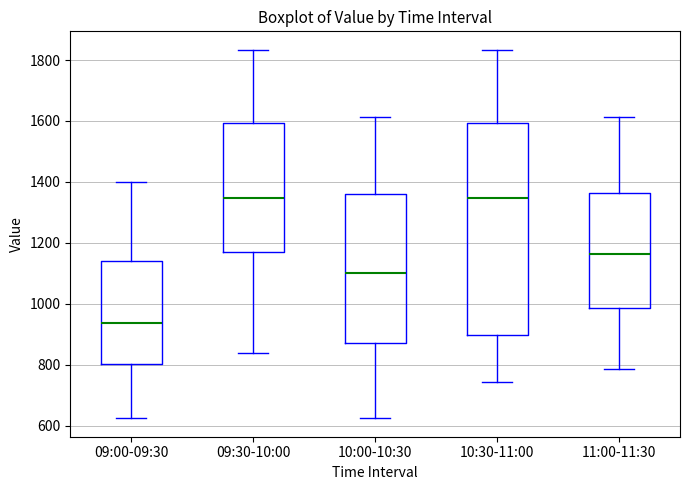

Which box is the tallest, from its lower edge to its upper edge?

10:30-11:00